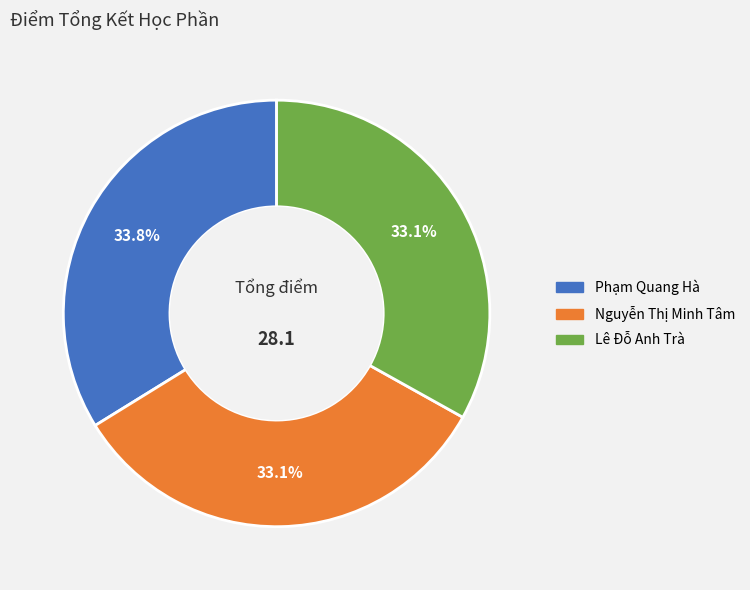

How many segments does this pie chart have?

3